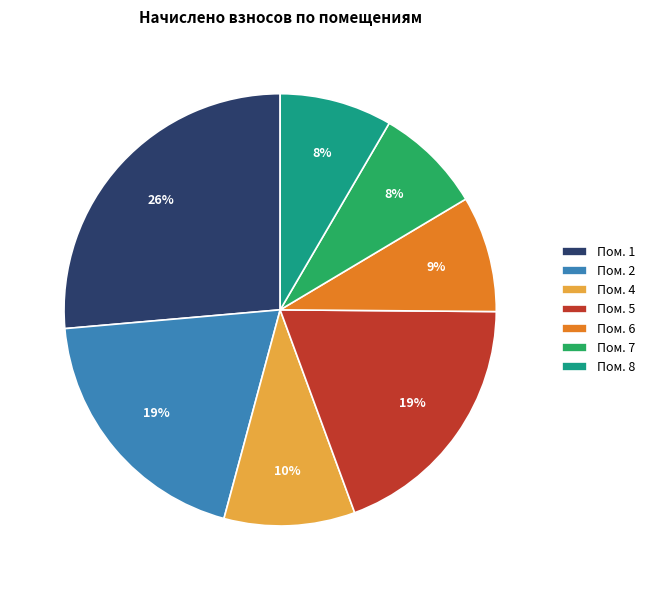

What is the largest slice in the pie chart?

Пом. 1